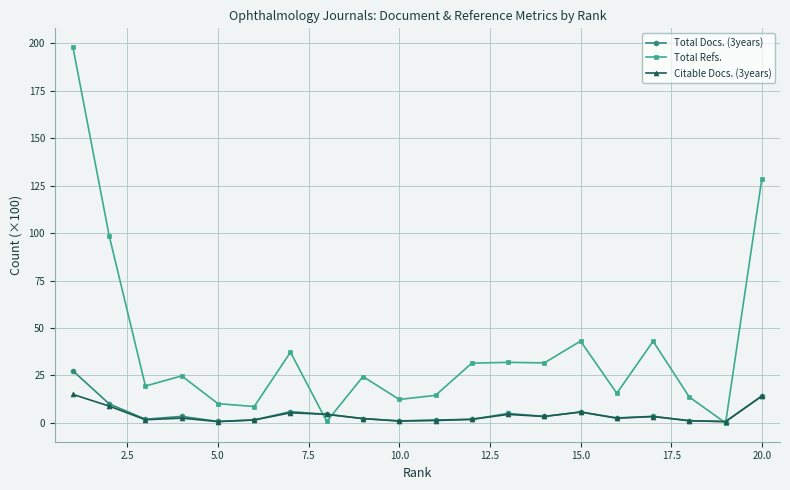

Which series has the widest spread of values?

Total Refs.